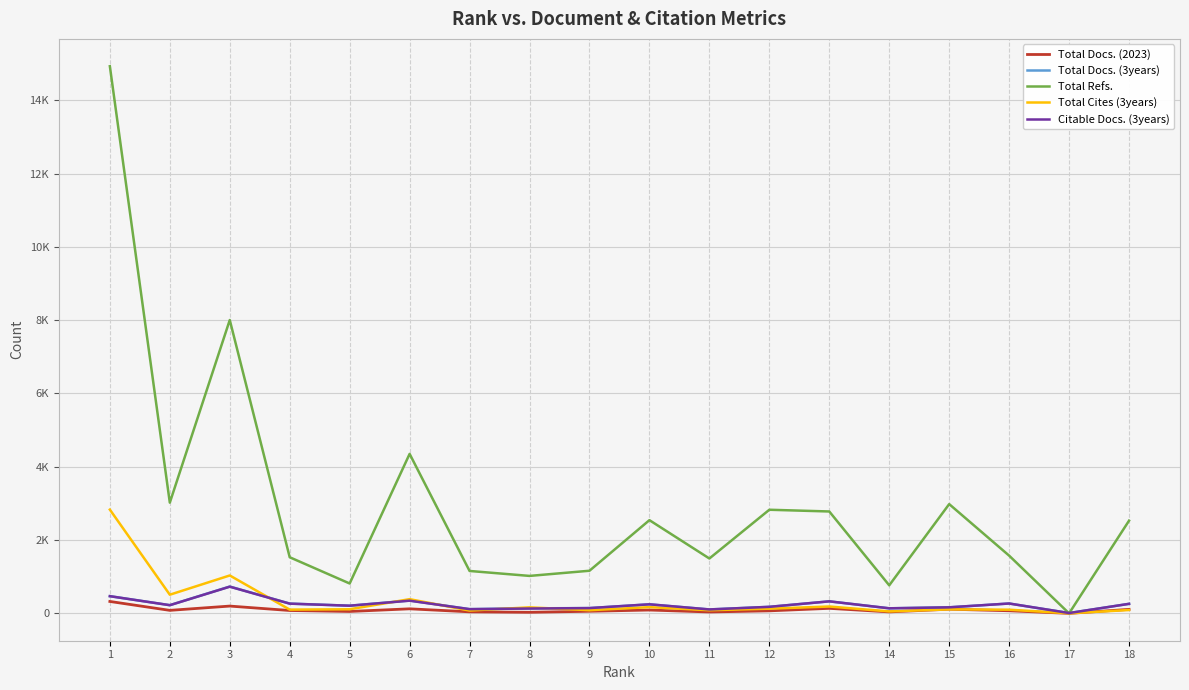

The value of Total Docs. (3years) at 7 is 115. True or false?

True